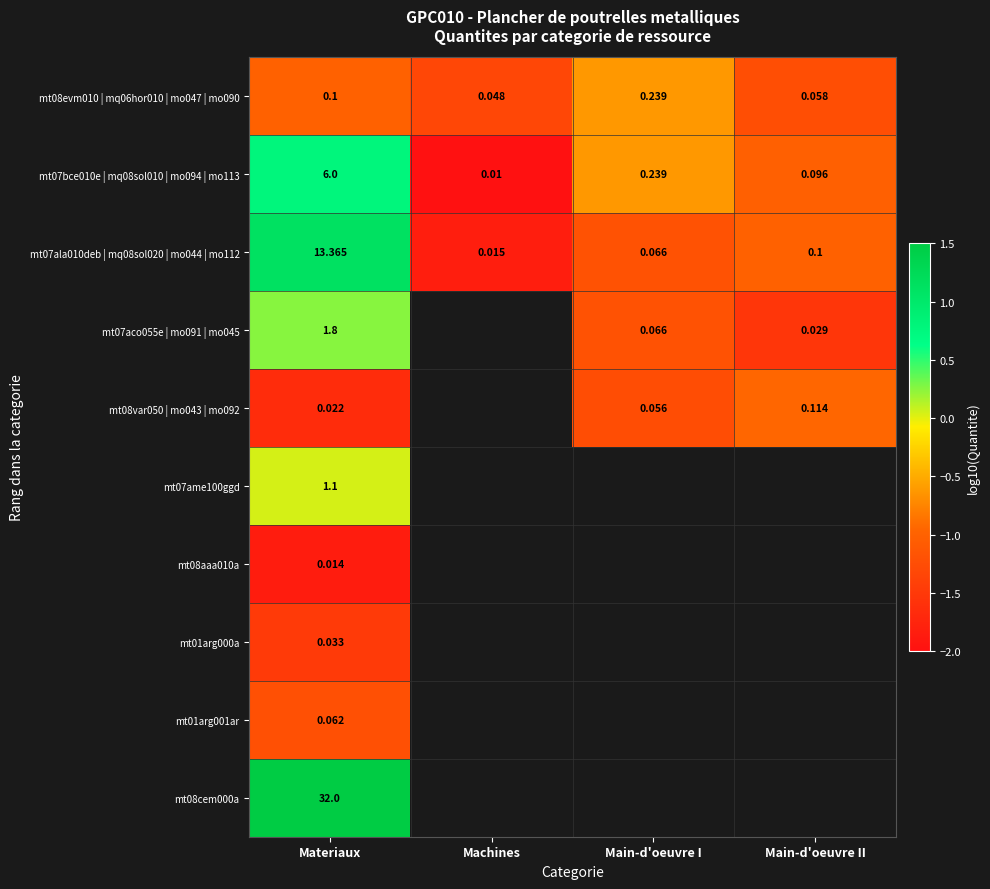

List the labels in order of mt07bce010e | mq08sol010 | mo094 | mo113 value, smallest first.

Machines, Main-d'oeuvre II, Main-d'oeuvre I, Materiaux